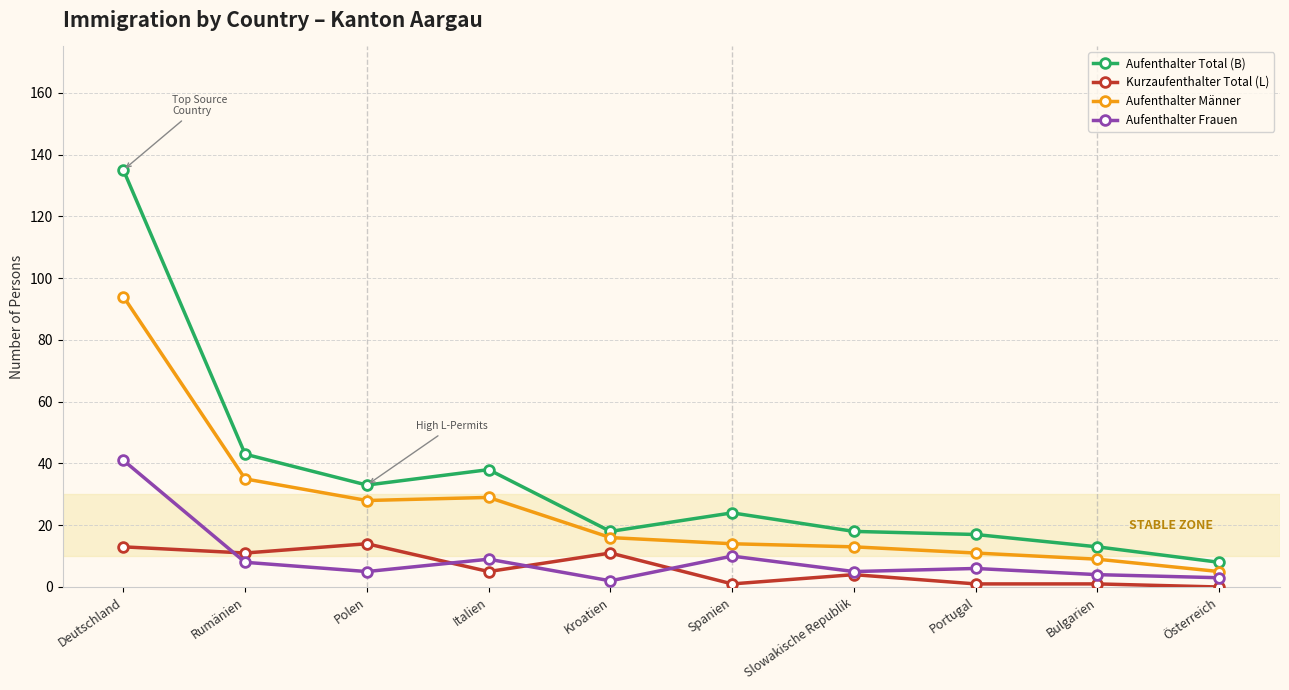

True or false: Kurzaufenthalter Total (L) has a value of 5 at Italien.

True